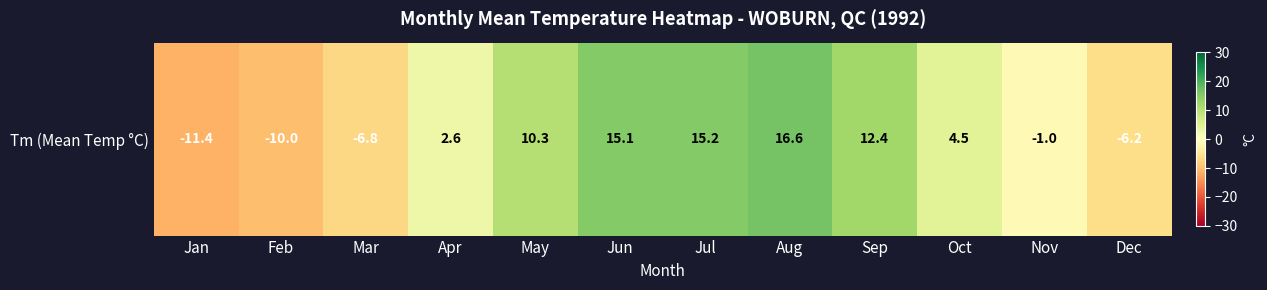

Reading left to right, transcribe all the data shown in this chart.

Jan=-11.4	Feb=-10.0	Mar=-6.8	Apr=2.6	May=10.3	Jun=15.1	Jul=15.2	Aug=16.6	Sep=12.4	Oct=4.5	Nov=-1.0	Dec=-6.2